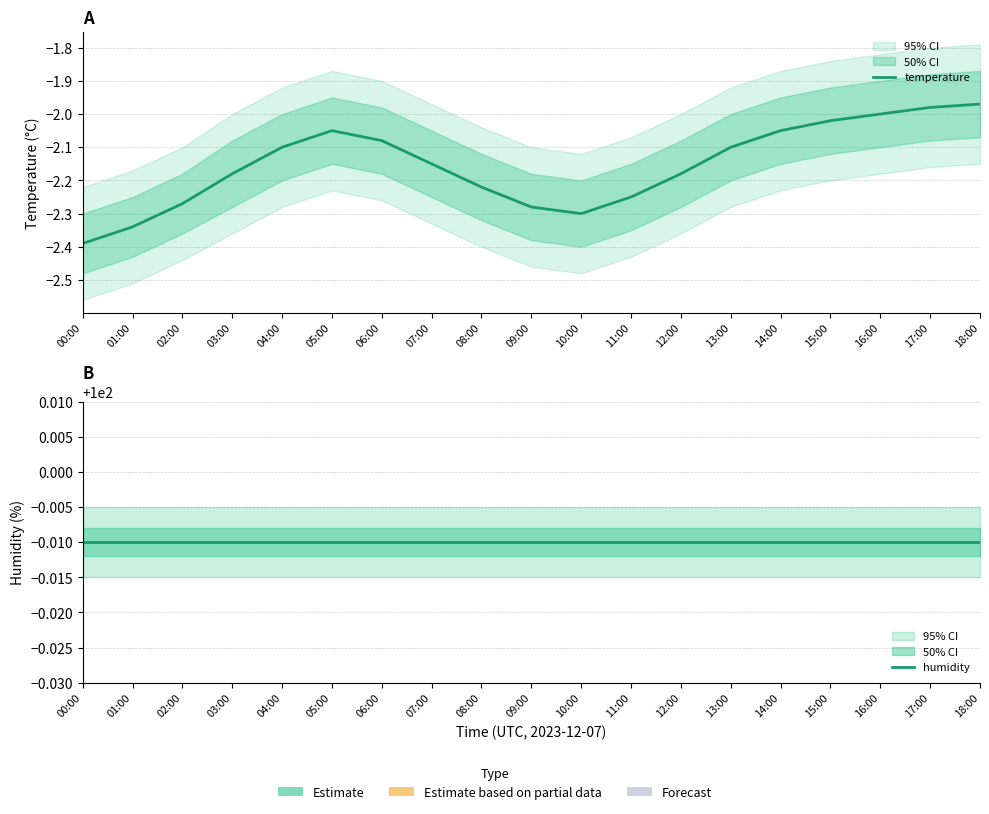

What is the average value of the humidity series?

100.0